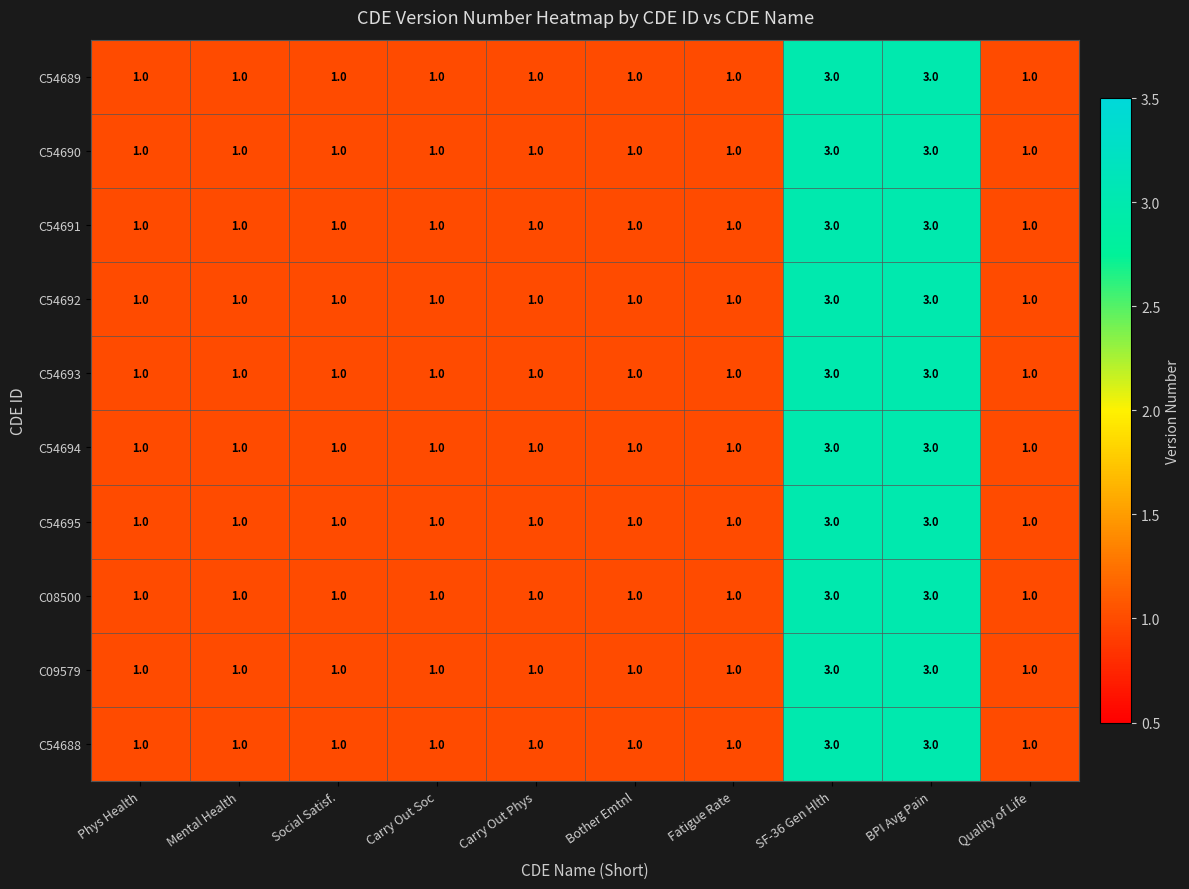

What is the sum of the C54689 values at SF-36 Gen Hlth and Mental Health?

4